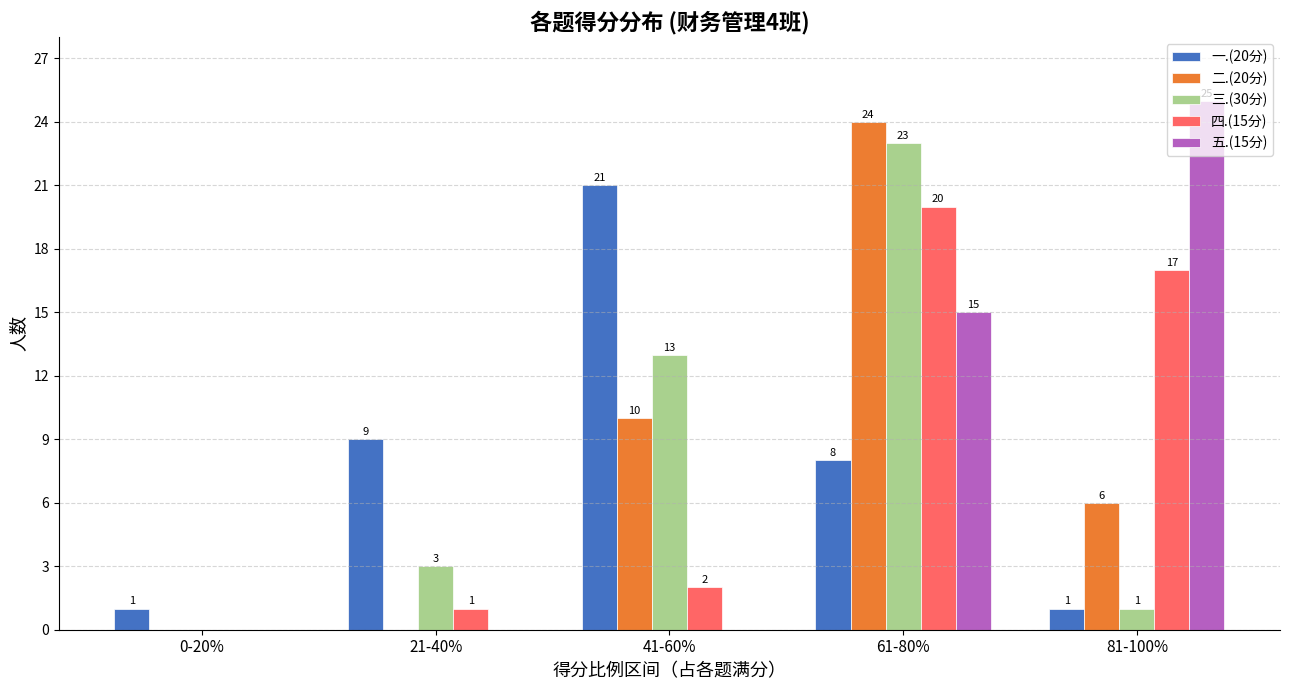

What are all the series names shown in the legend?

一.(20分), 二.(20分), 三.(30分), 四.(15分), 五.(15分)